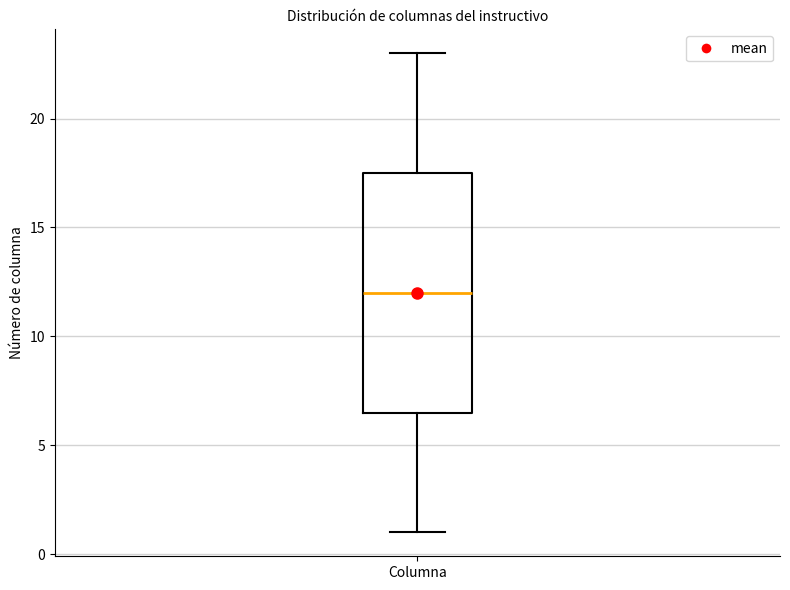

Where is the lower edge of the box for Columna on the y-axis? The values are not printed on the chart, so give them approximately, as read against the axis.

6.5